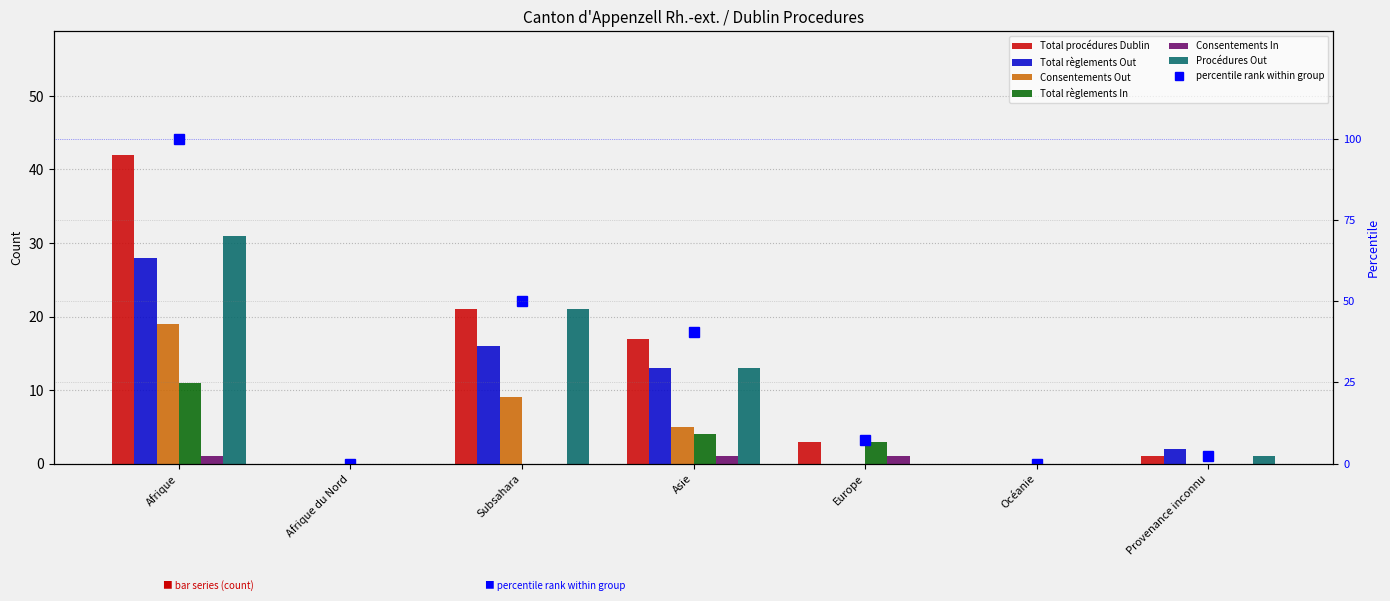

How many values in Total règlements Out are above zero?

4